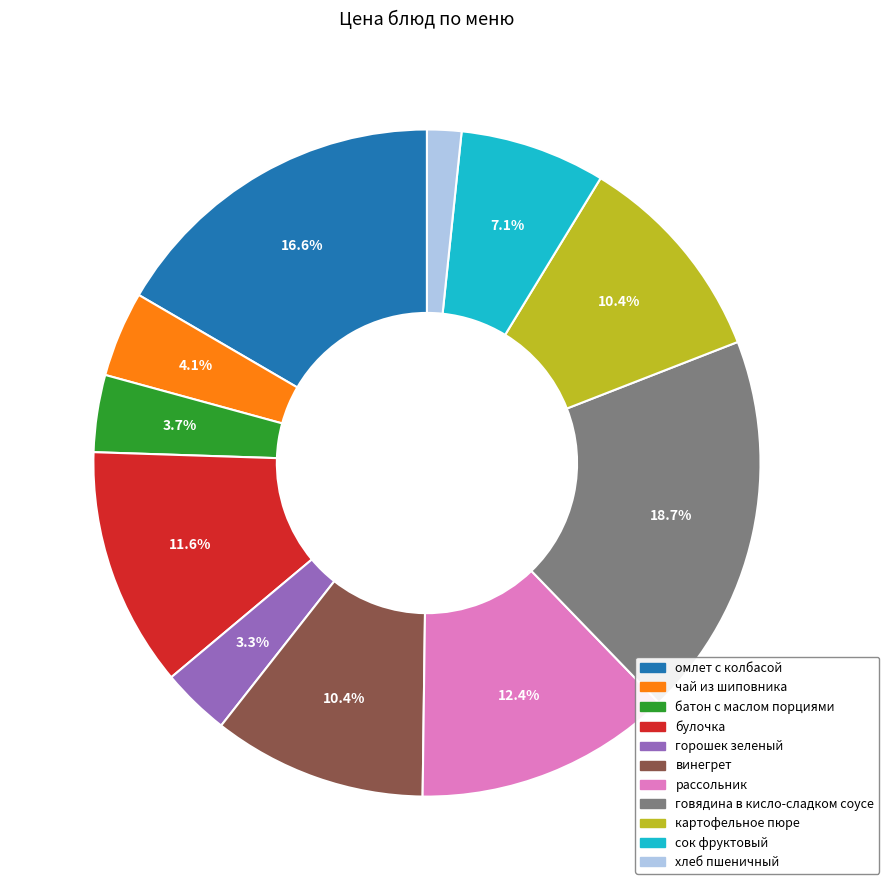

Which category has the smallest portion of the pie?

хлеб пшеничный